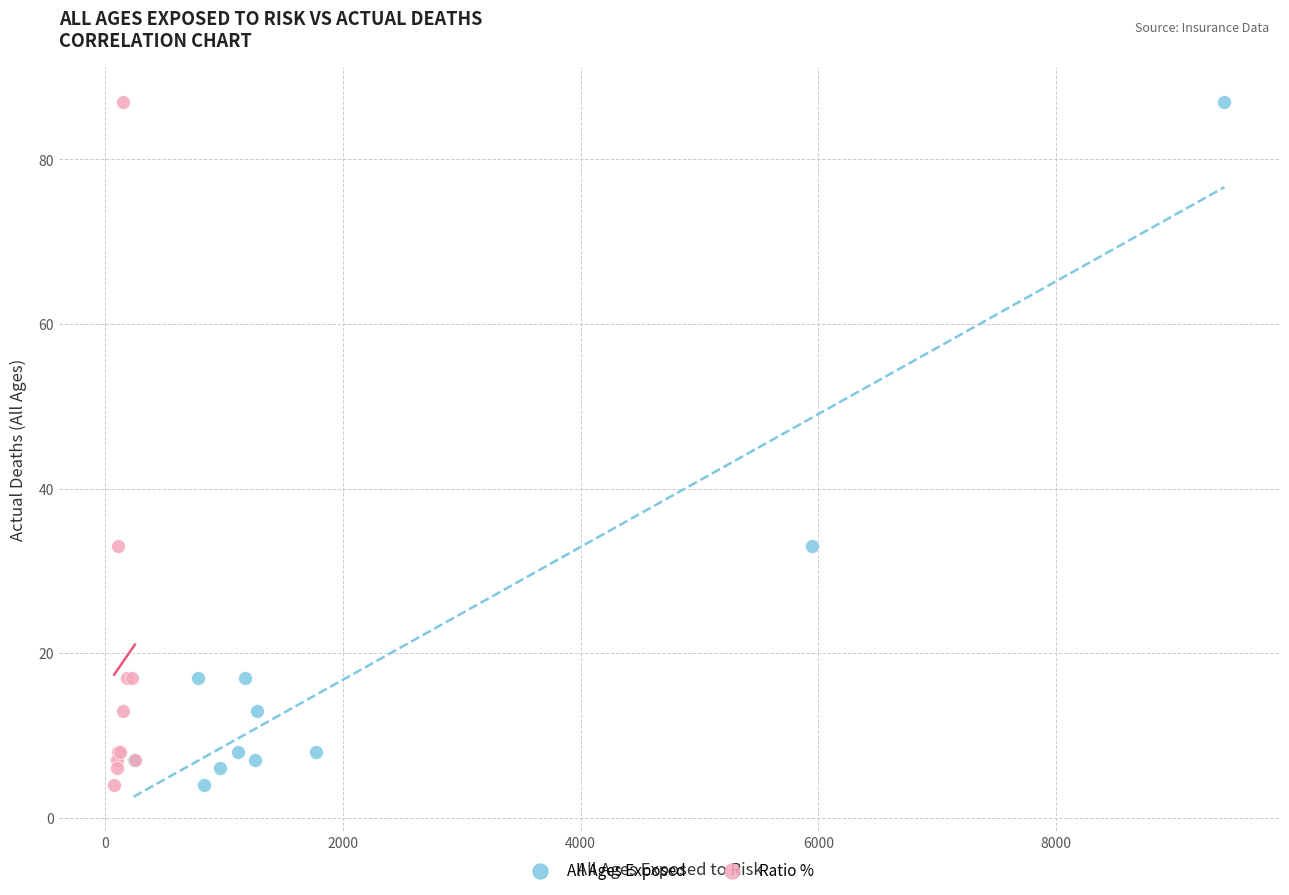

What are all the series names shown in the legend?

All Ages Exposed, Ratio %